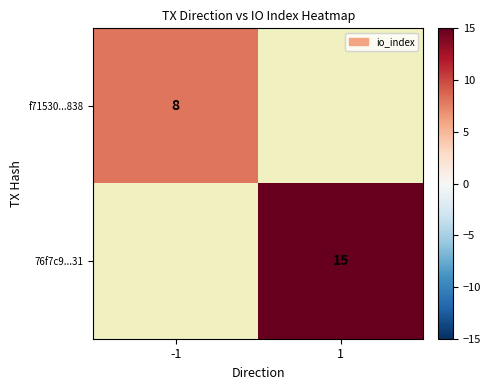

Is it true that f71530...838 equals 8 at -1?

True